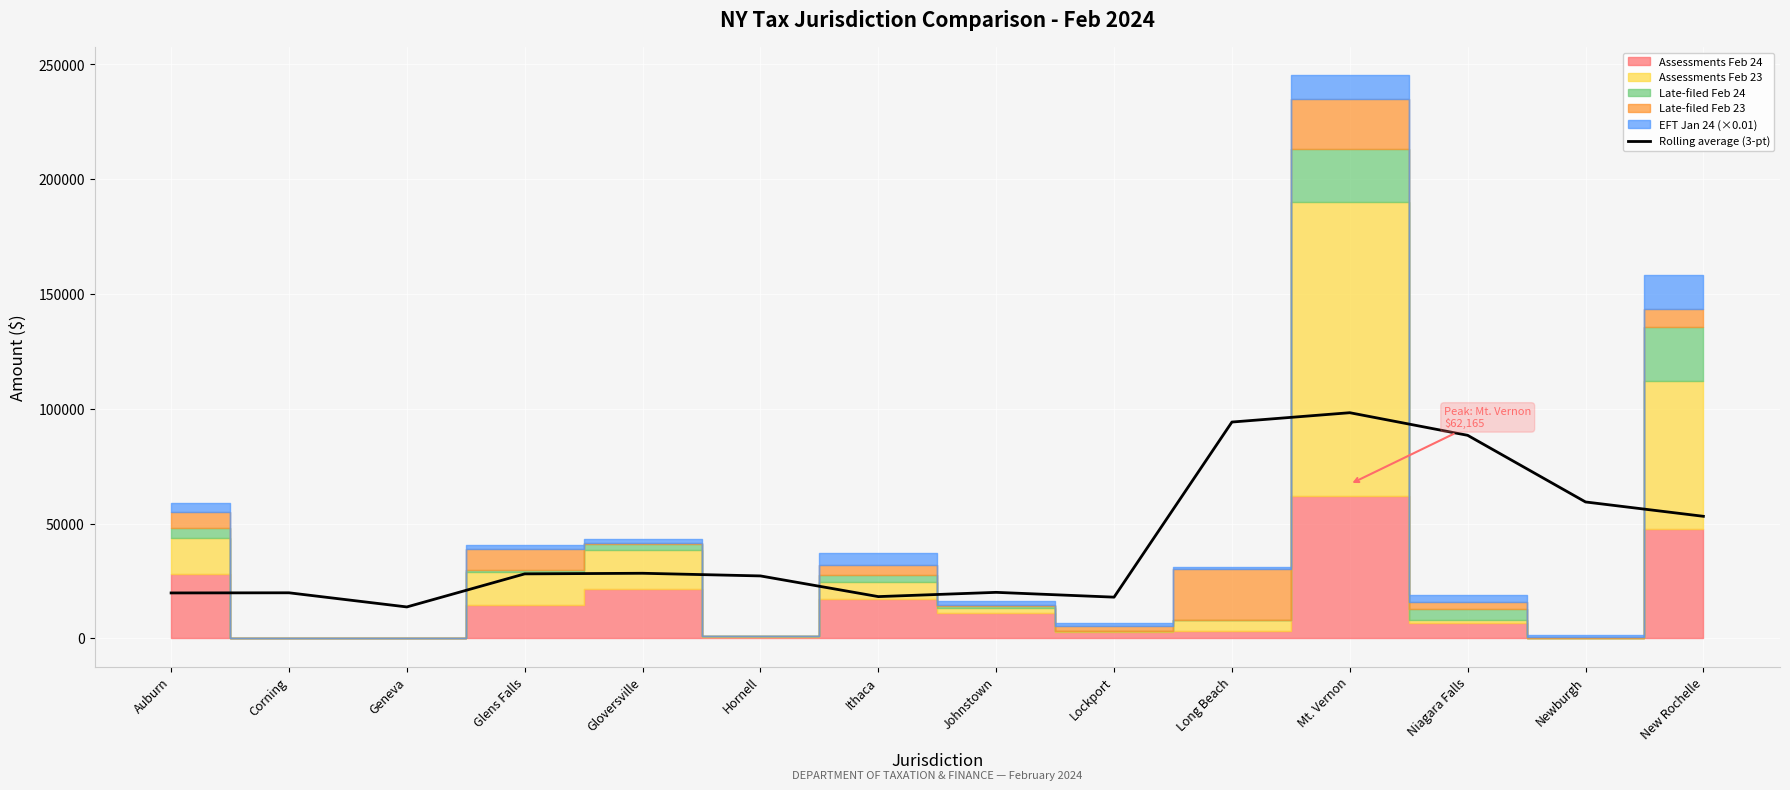

What is the value of the 13th point from the left?

59419.7